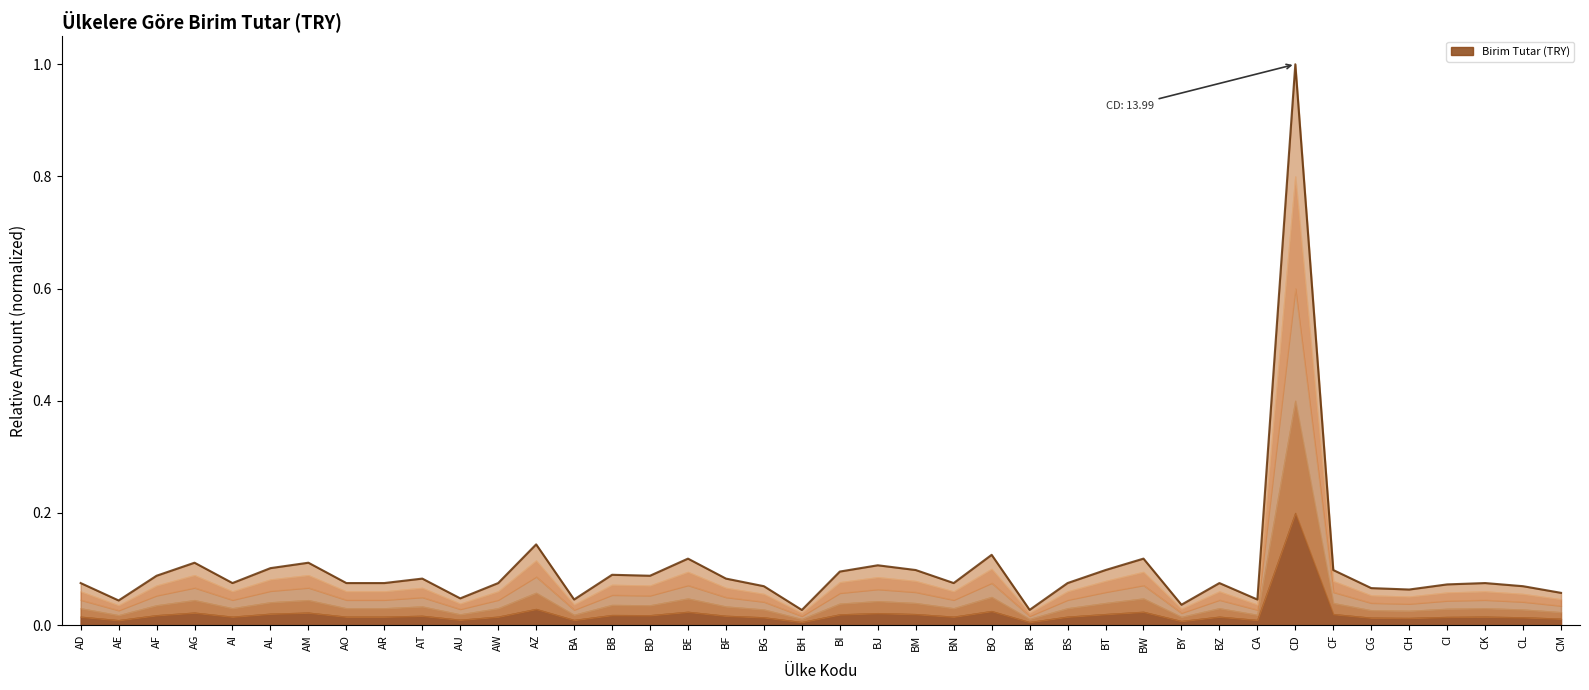

Where is the first local minimum?

AE